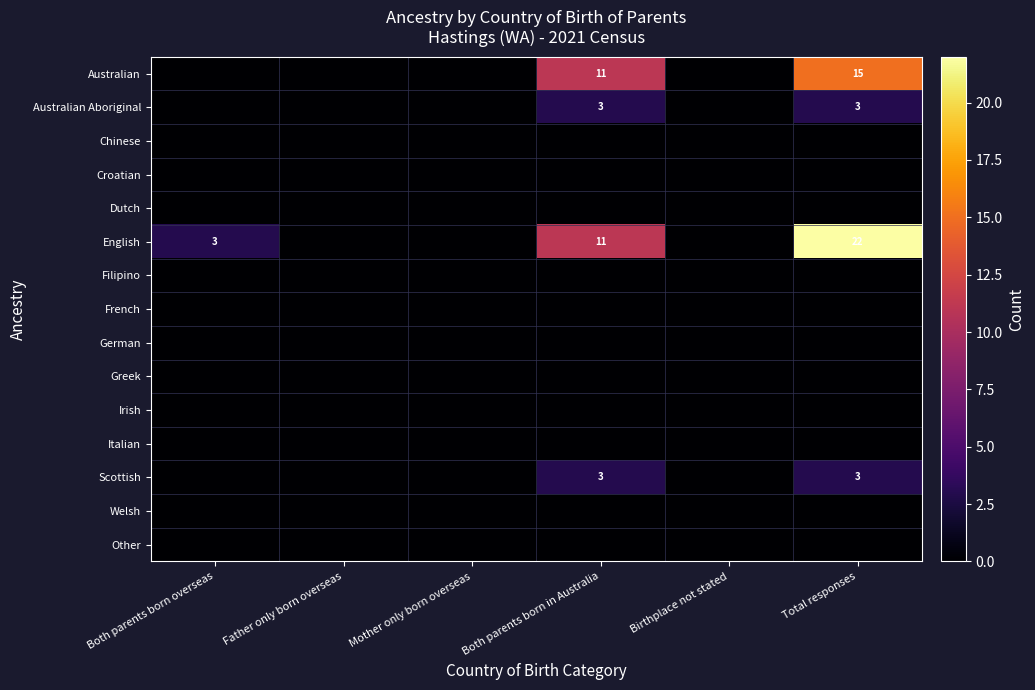

The value of Australian Aboriginal at Total responses is 3. True or false?

True